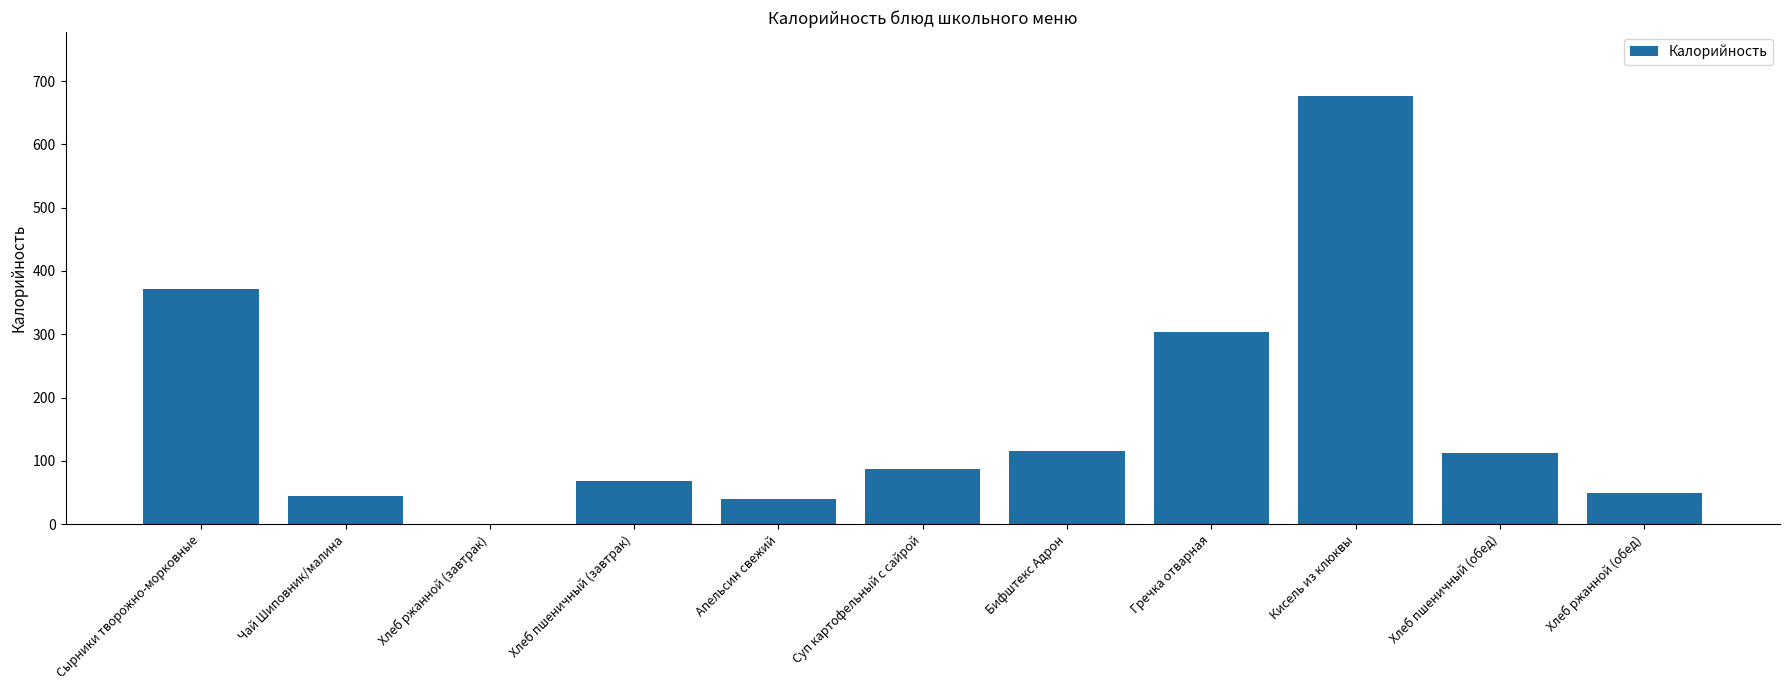

What is the greatest value displayed?

676